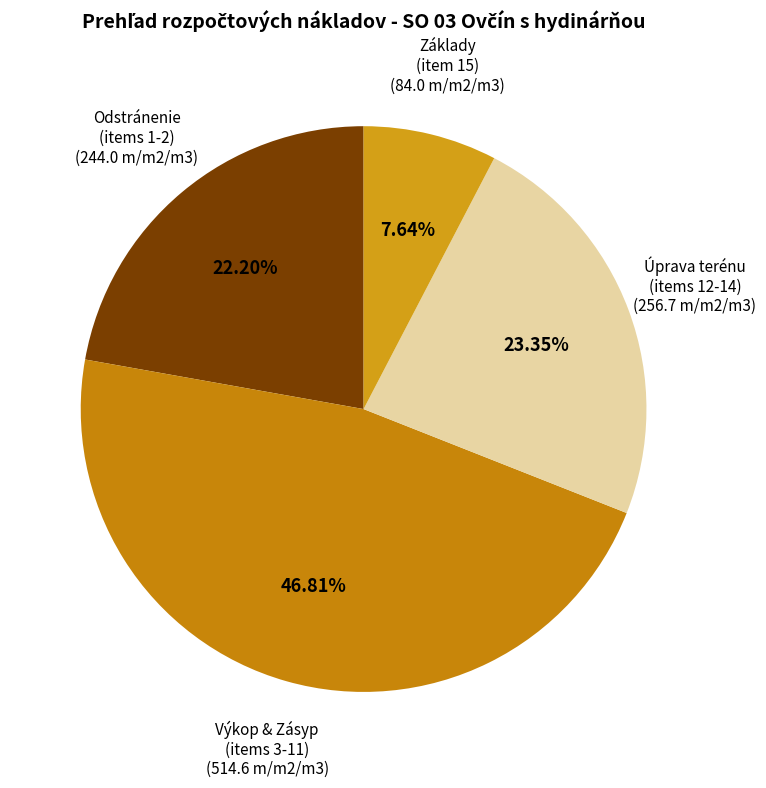

Do Odstránenie (items 1-2) and Základy (item 15) together represent more than half of the pie?

No